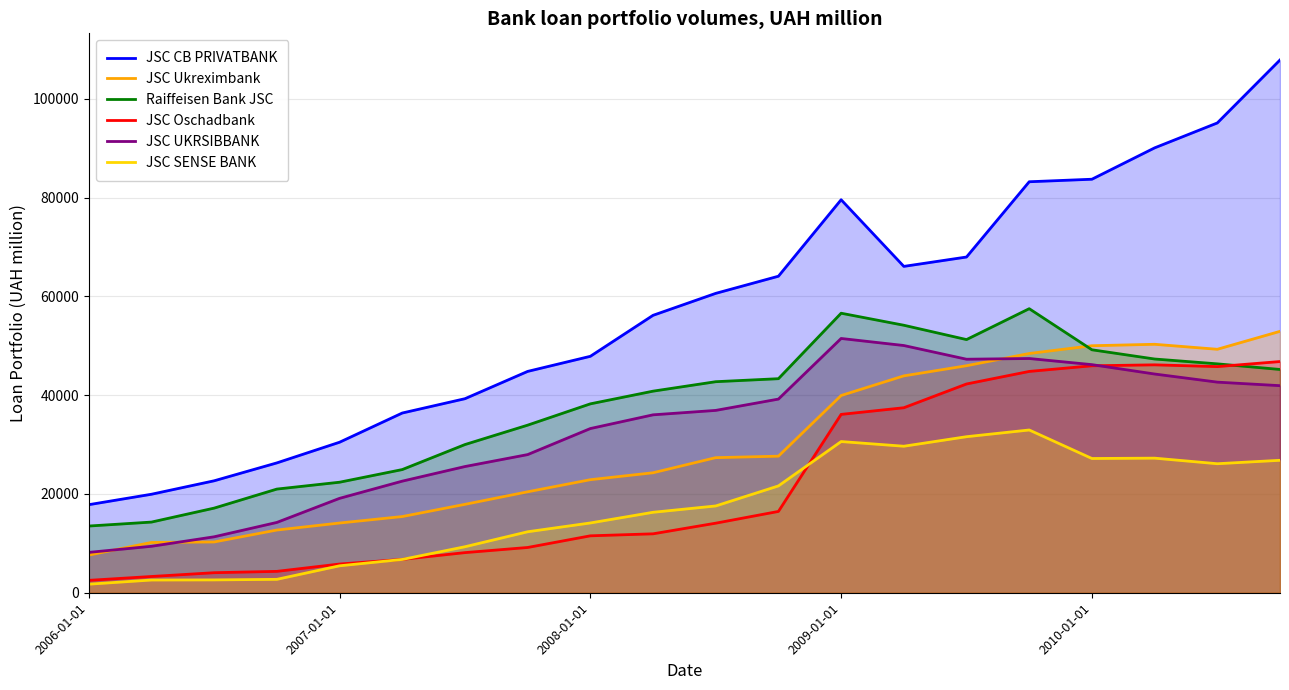

What is the total value across all series at 17?

305423.0